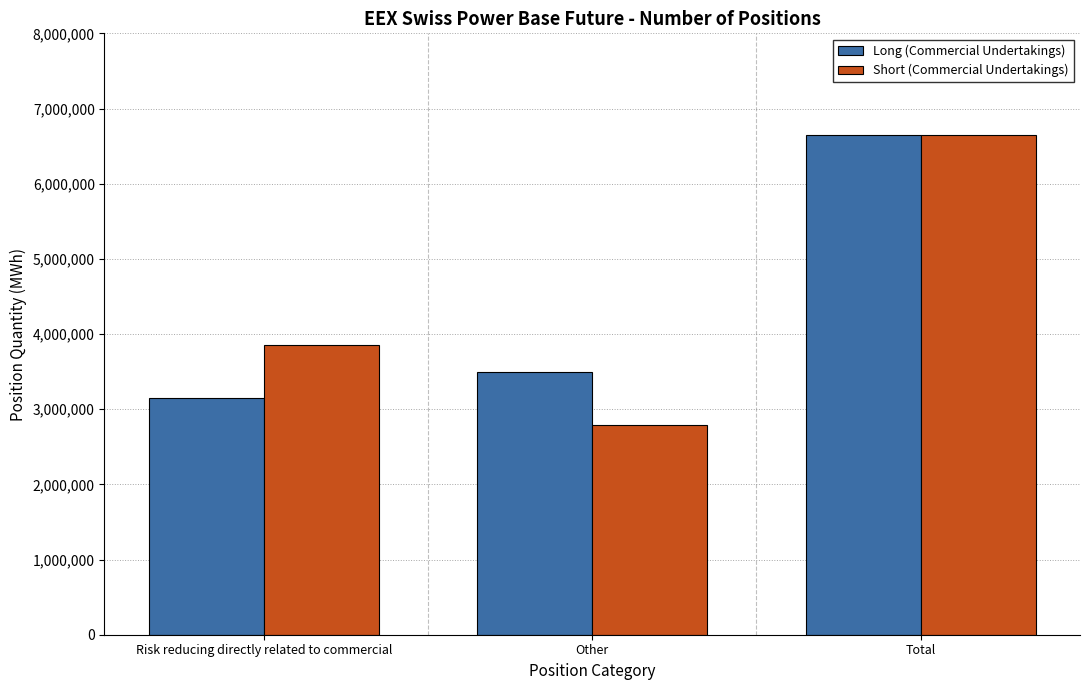

The Short (Commercial Undertakings) series shows 11244423 at Total. True or false?

False